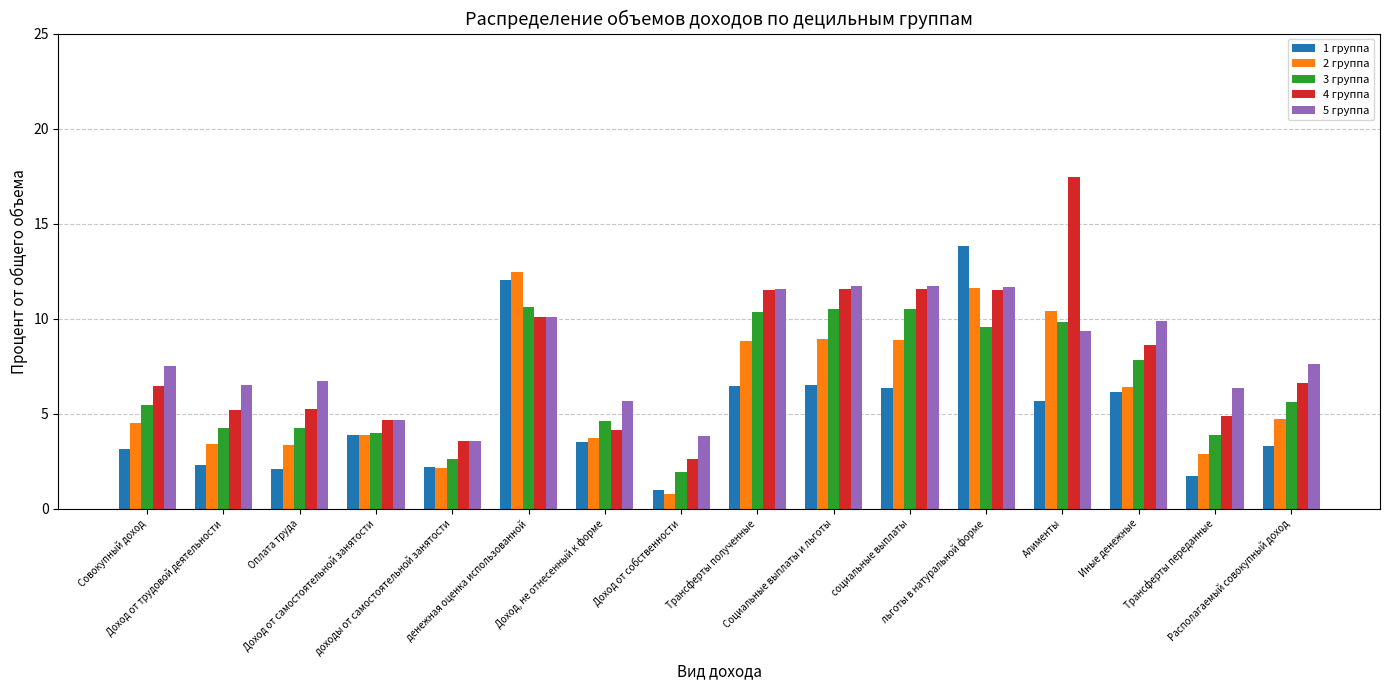

True or false: 5 группа has a value of 7.6 at Располагаемый совокупный доход.

True